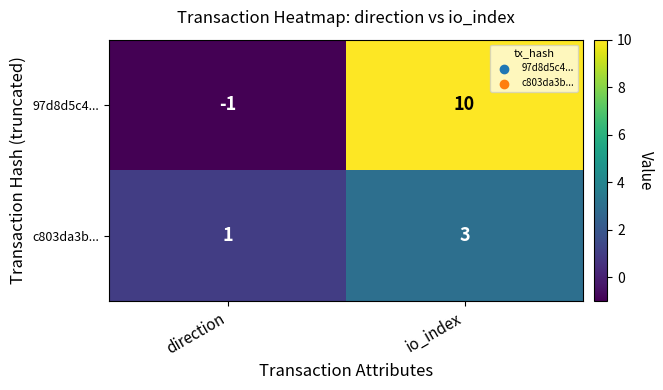

Which series changed the most between direction and io_index?

97d8d5c4...